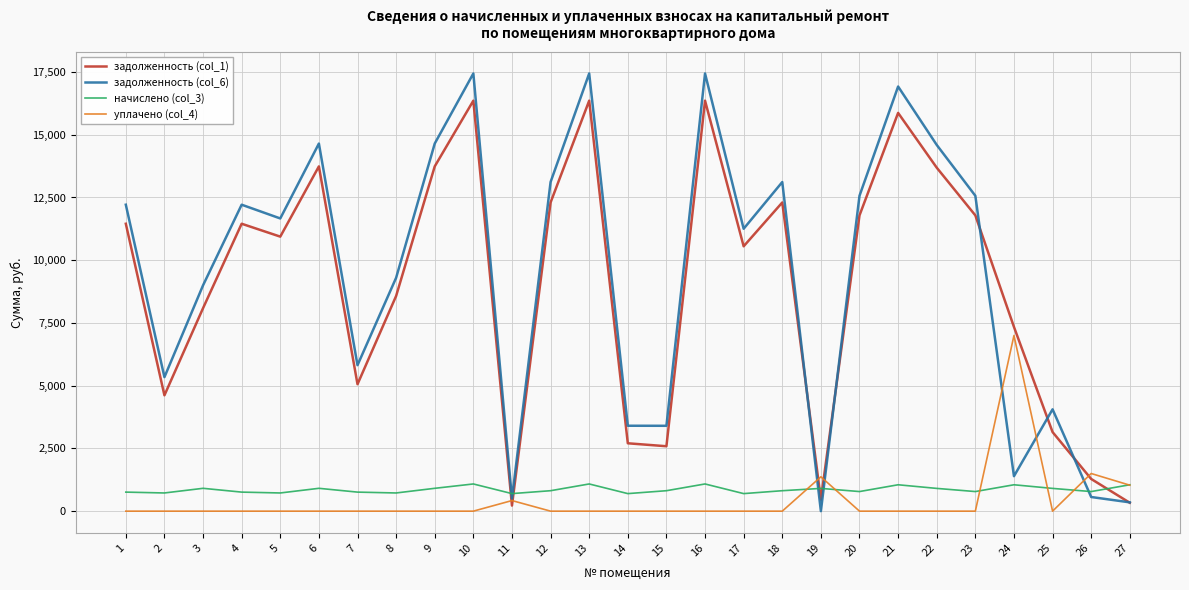

What is the greatest value displayed?

17441.7